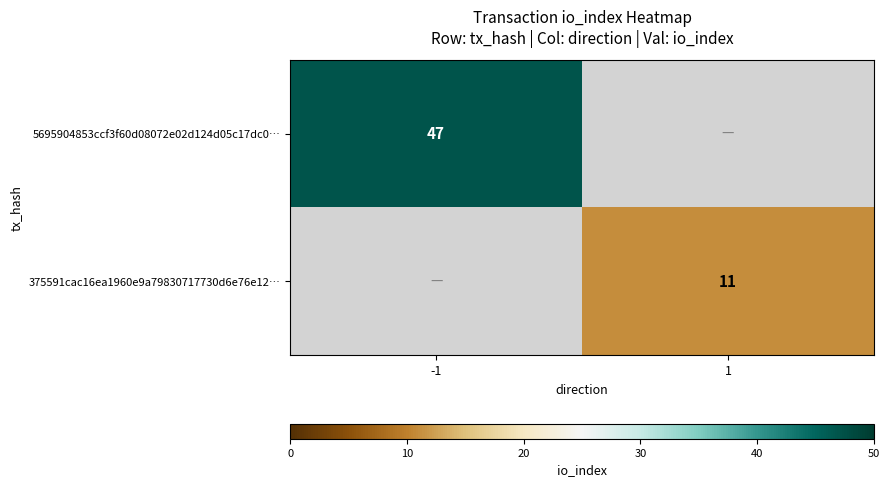

The 375591cac16ea1960e9a79830717730d6e76e12… series shows 11 at 1. True or false?

True